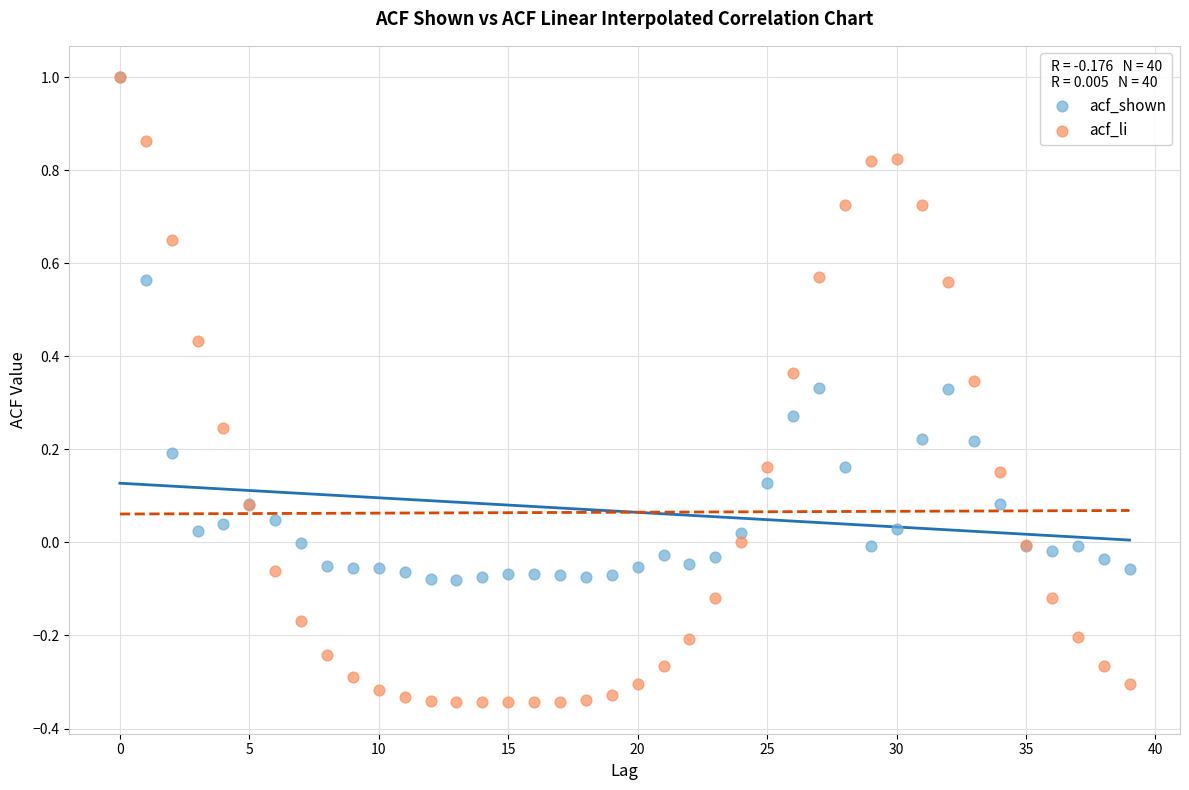

What are all the series names shown in the legend?

acf_shown, acf_li